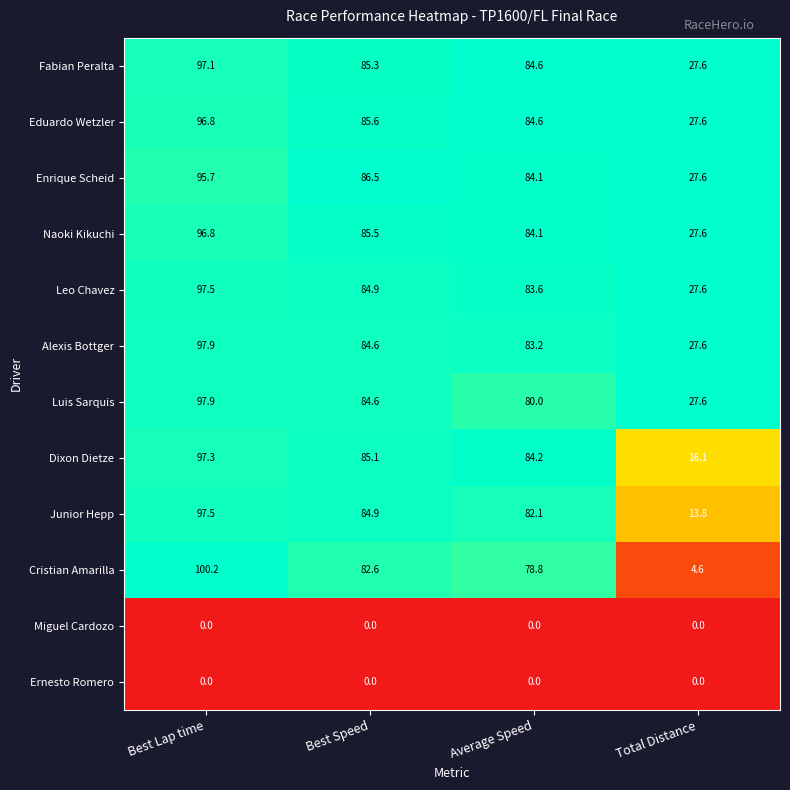

At which label does Leo Chavez first exceed 84?

Best Lap time